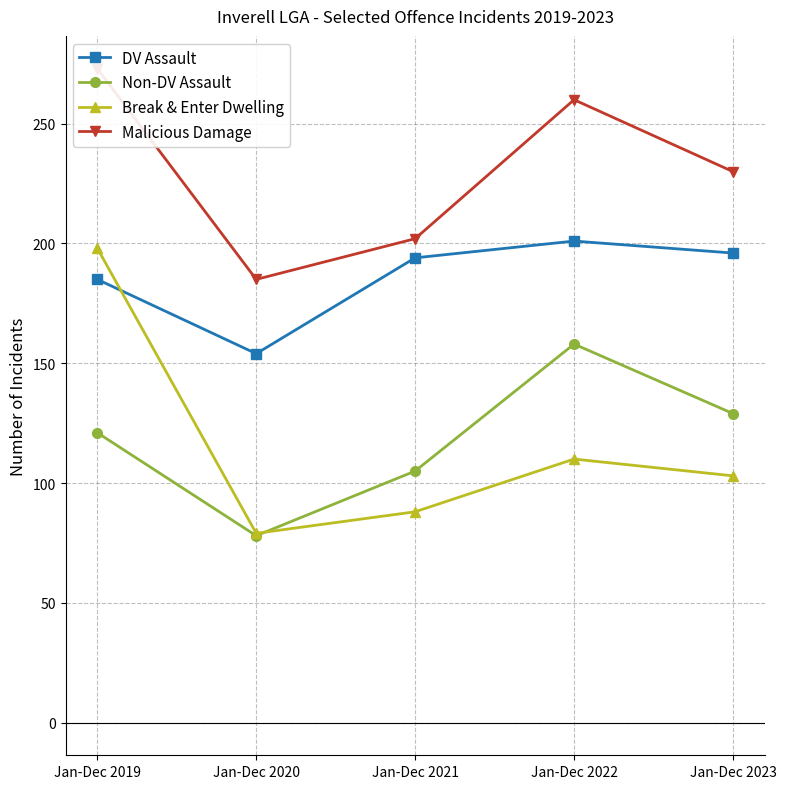

True or false: DV Assault and Malicious Damage intersect in this chart.

False